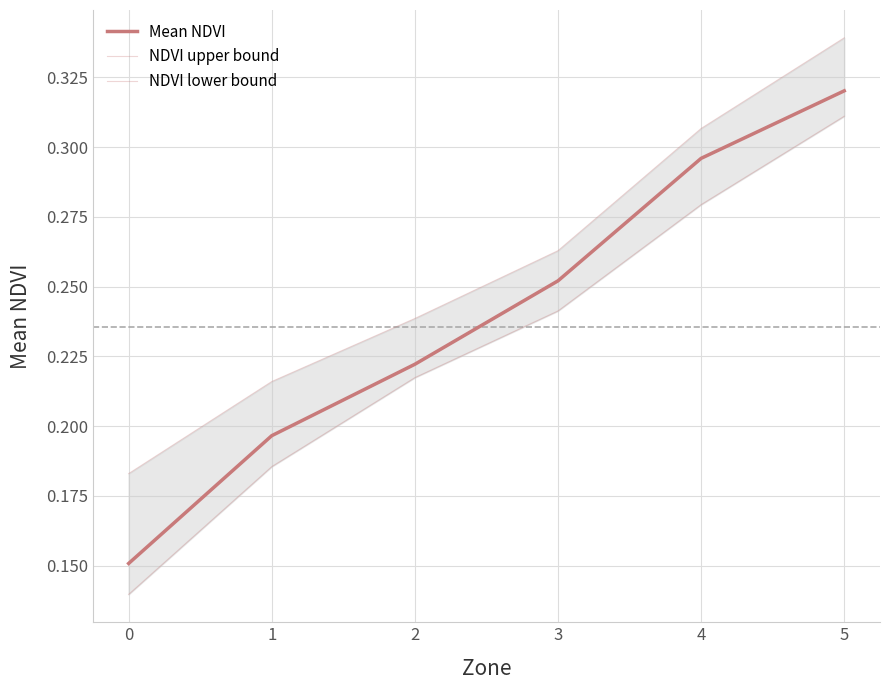

At which category is the sum across all series the highest?

5